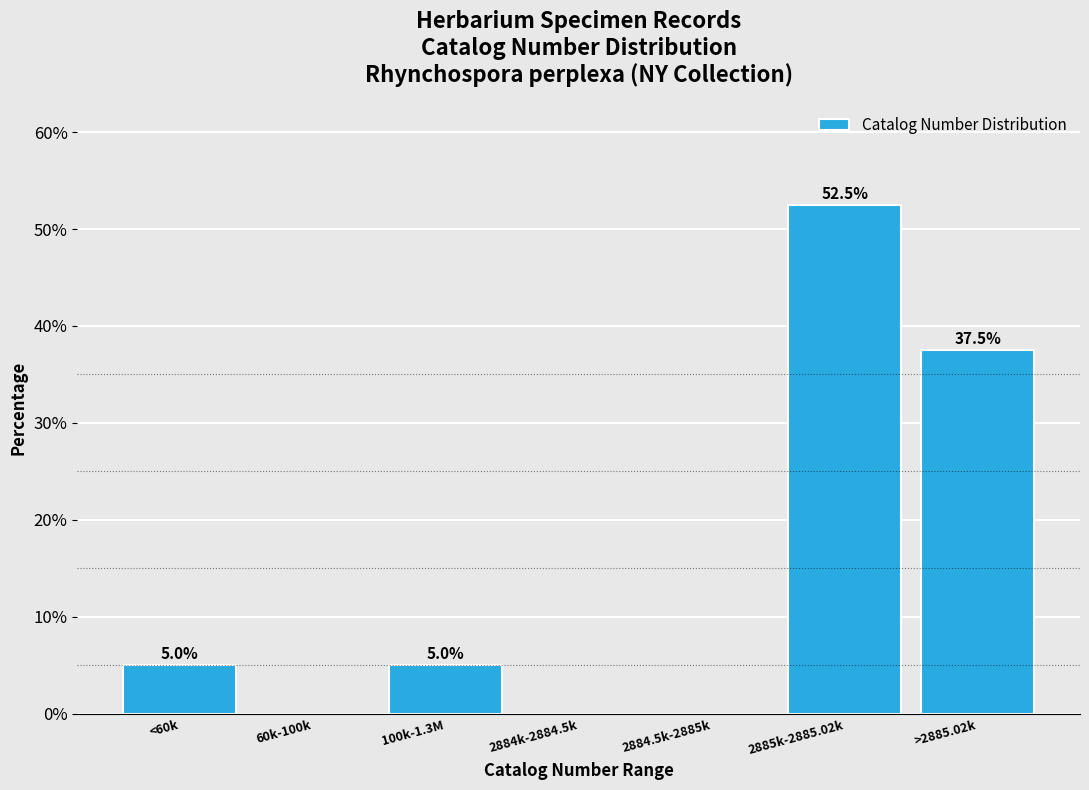

Reading left to right, transcribe all the data shown in this chart.

<60k=5.0	60k-100k=0.0	100k-1.3M=5.0	2884k-2884.5k=0.0	2884.5k-2885k=0.0	2885k-2885.02k=52.5	>2885.02k=37.5